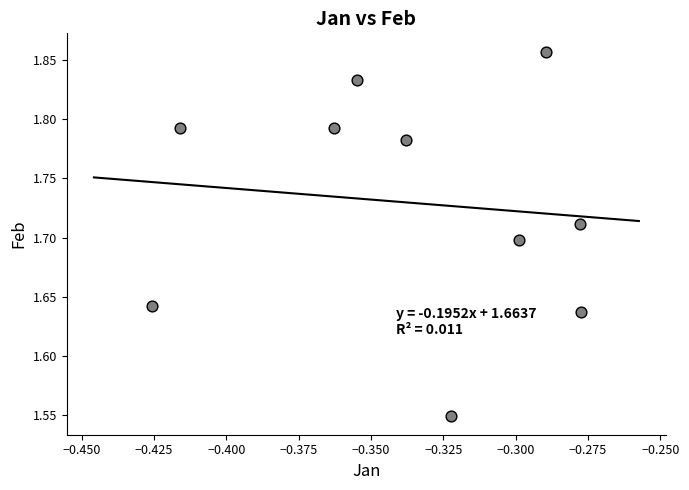

What is the range of Y values (max minus min)?

0.3